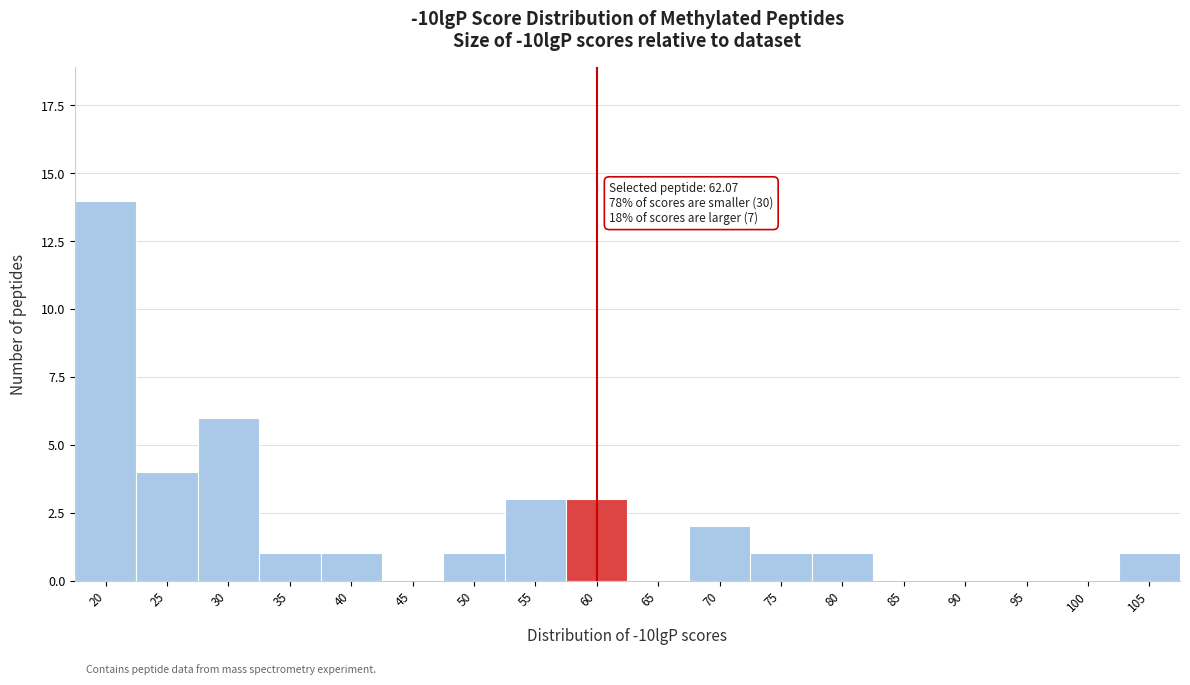

Reading left to right, extract all data points from this chart.

20=14	25=4	30=6	35=1	40=1	45=0	50=1	55=3	60=3	65=0	70=2	75=1	80=1	85=0	90=0	95=0	100=0	105=1